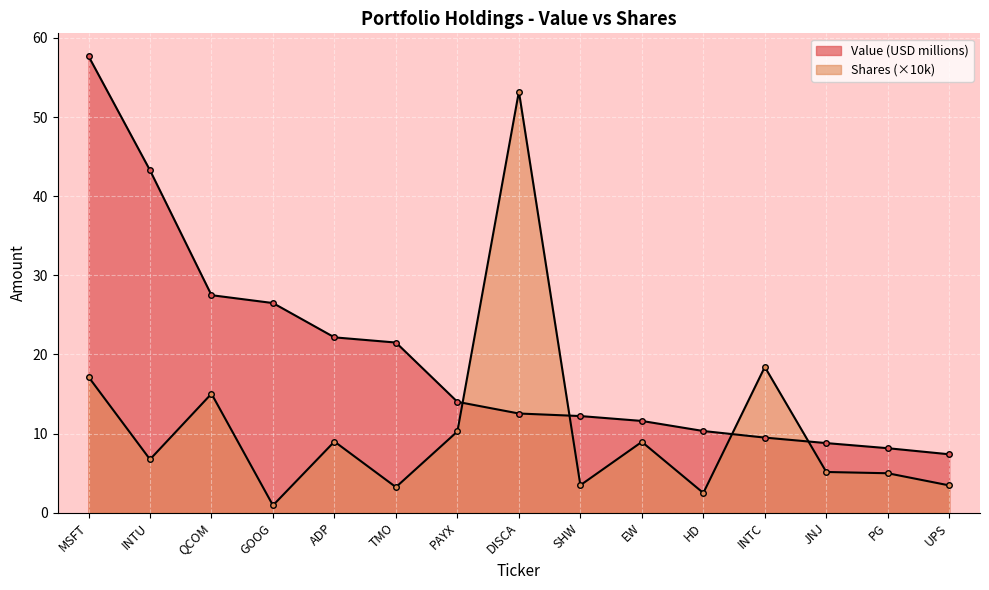

How many values in the Value (USD) series exceed 12?

9